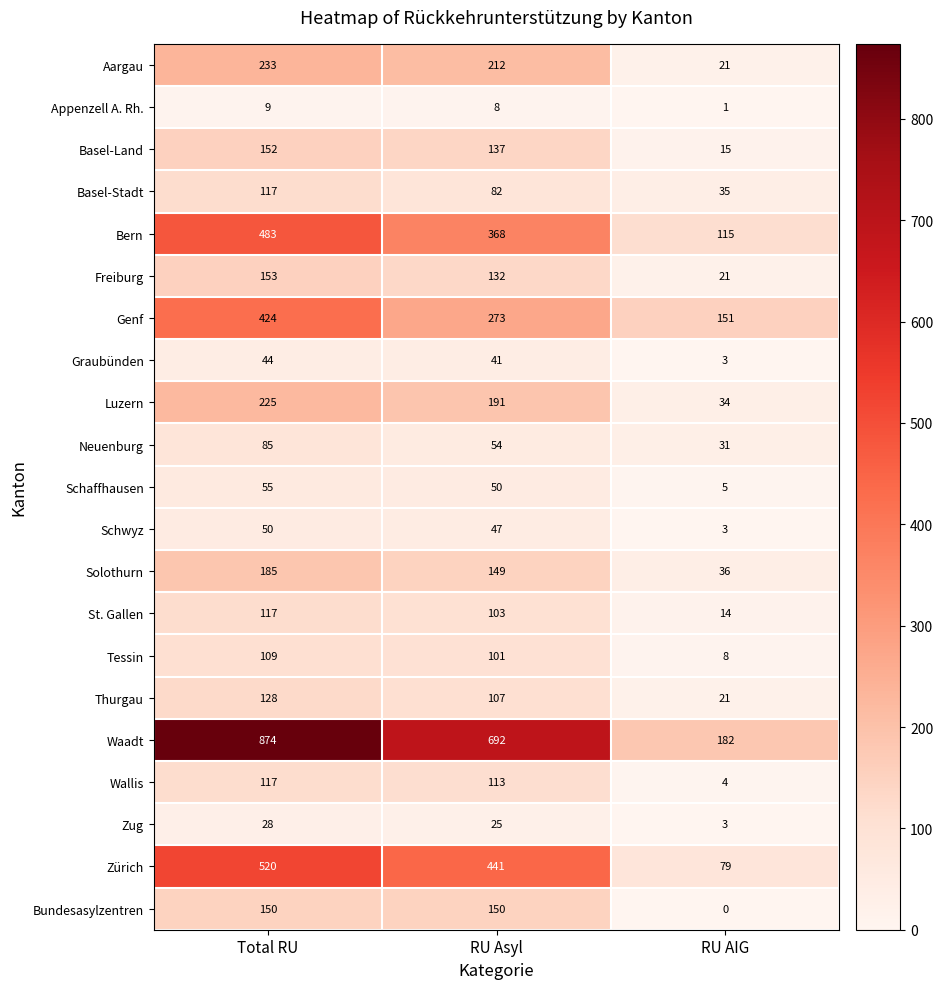

Read the Basel-Land value at Total RU, to the nearest 10.

150